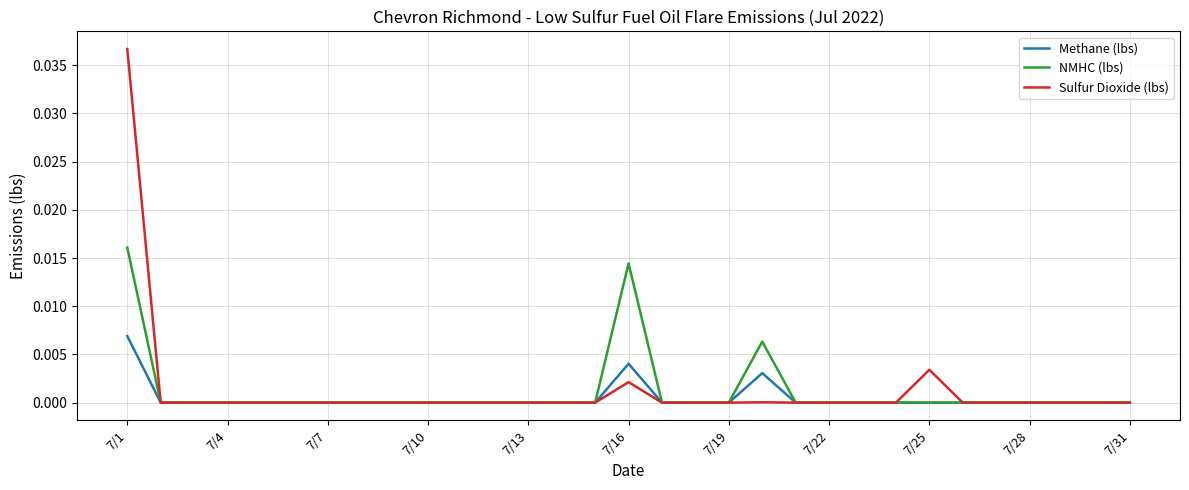

Which series has the widest spread of values?

Sulfur Dioxide (lbs)